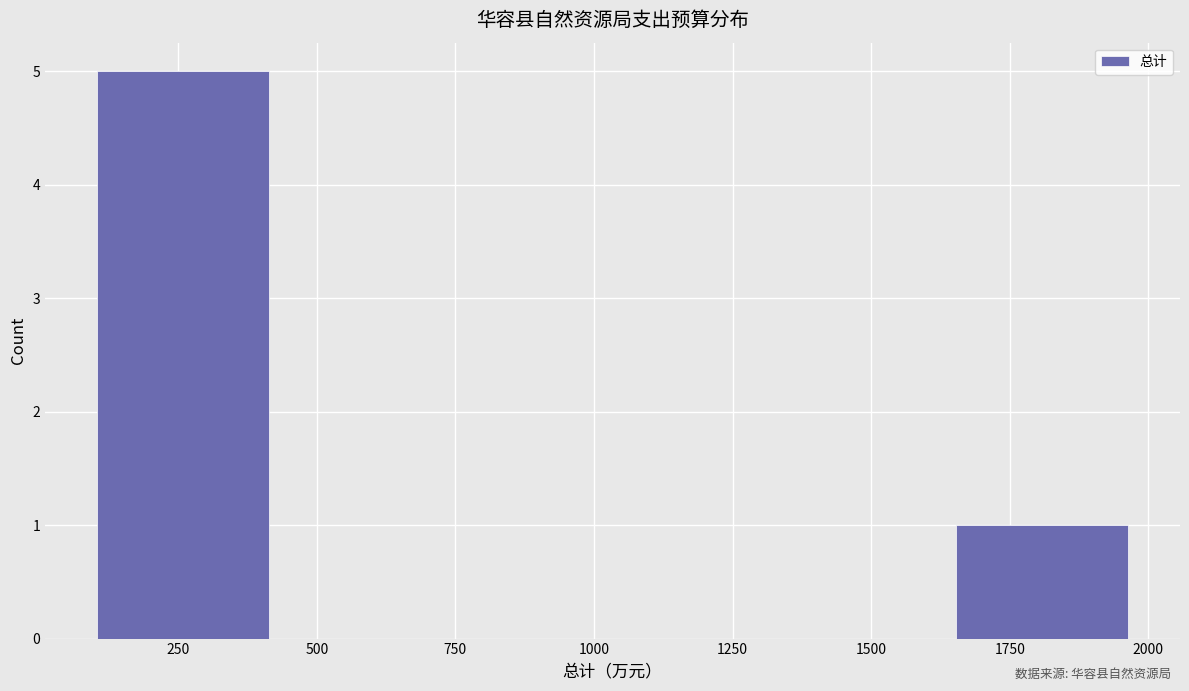

Reading left to right, list every bar in this chart as the range it spans on the x-axis followed by its height. Neither the bar edges nor the heights are printed on the chart, so give them approximately, as read against the axes.

100 to 400: 5
400 to 700: 0
700 to 1050: 0
1050 to 1350: 0
1350 to 1650: 0
1650 to 1950: 1